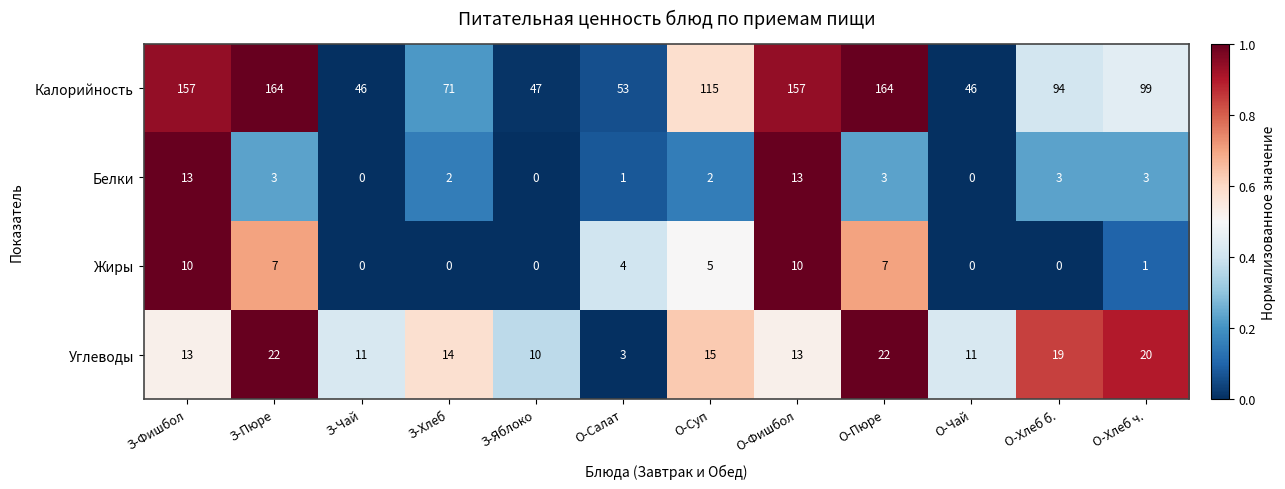

True or false: Калорийность has a value of 157 at О-Фишбол.

True